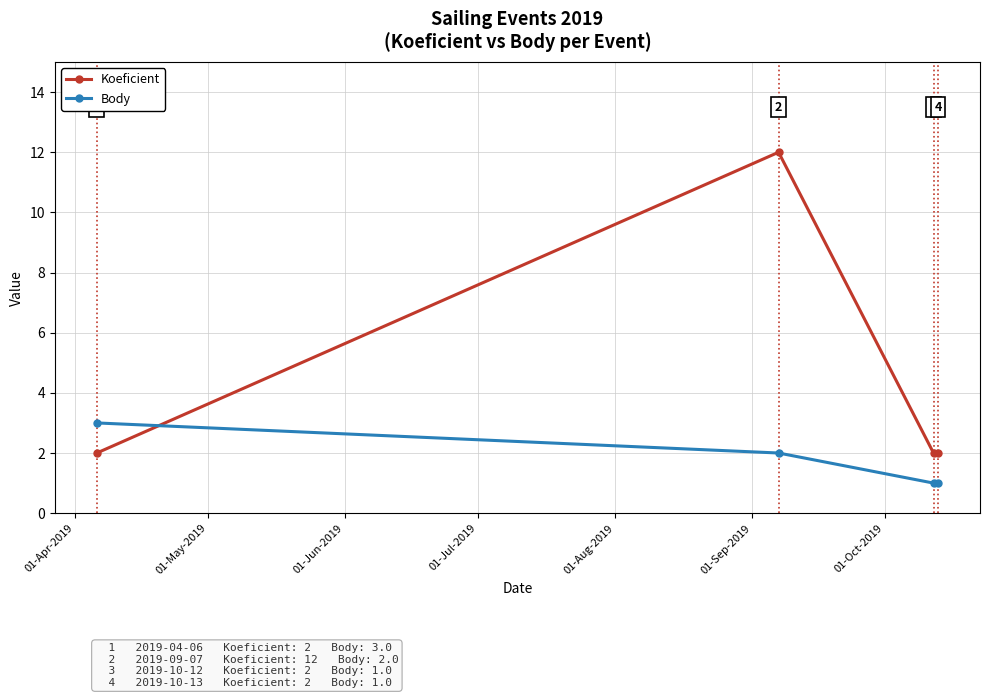

Which series has the largest total across all categories?

Koeficient